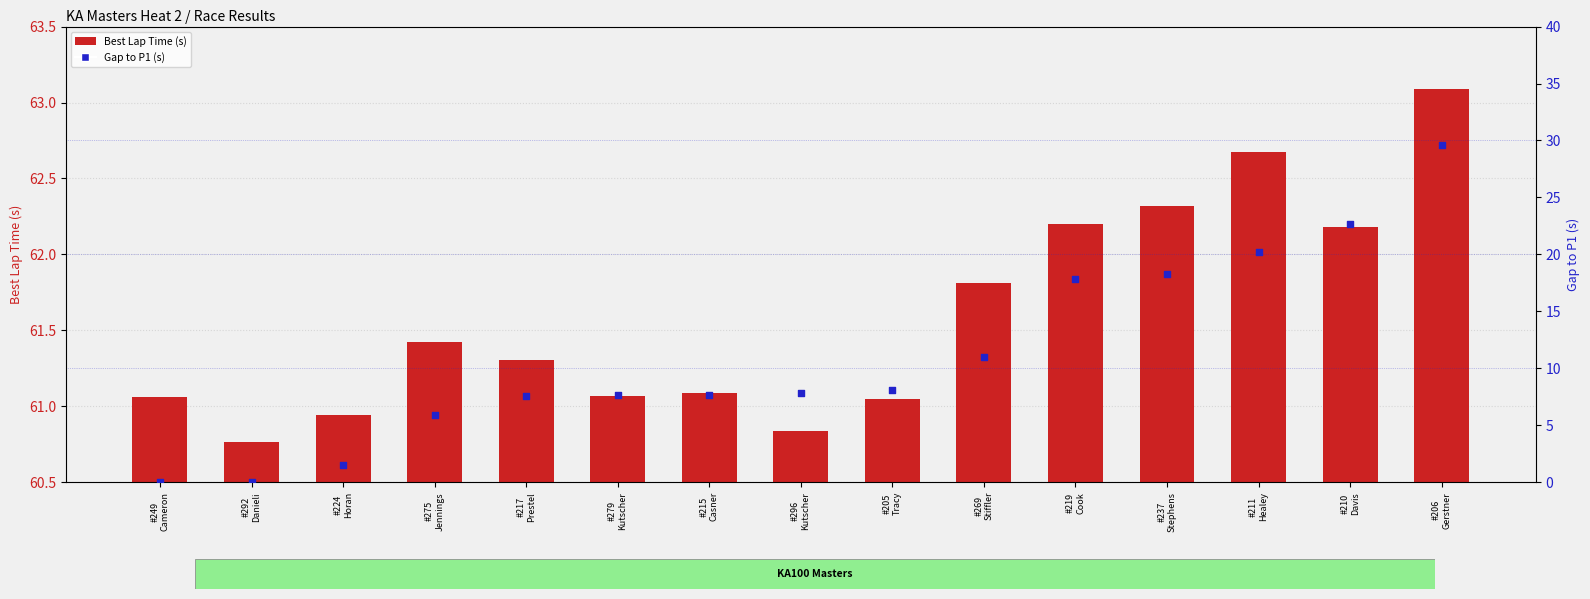

Which series contains the lowest Y value?

Gap to P1 (s)